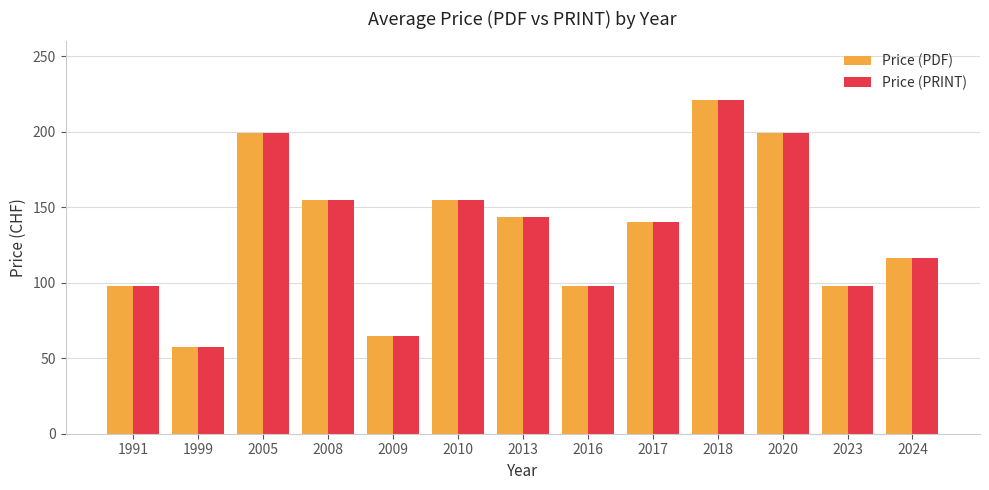

How many bars are there in each group?

2